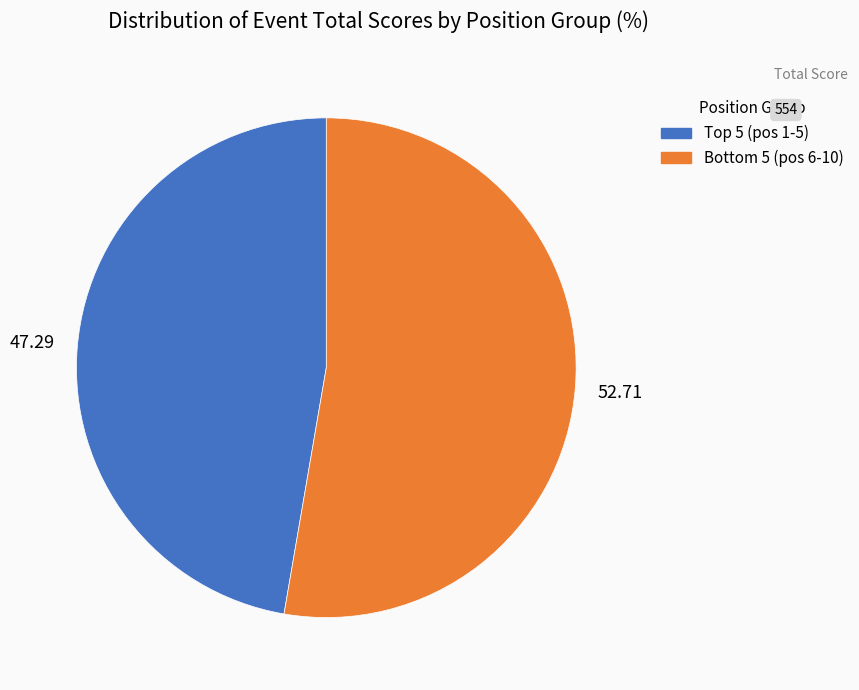

Is there a majority slice in this chart?

Yes